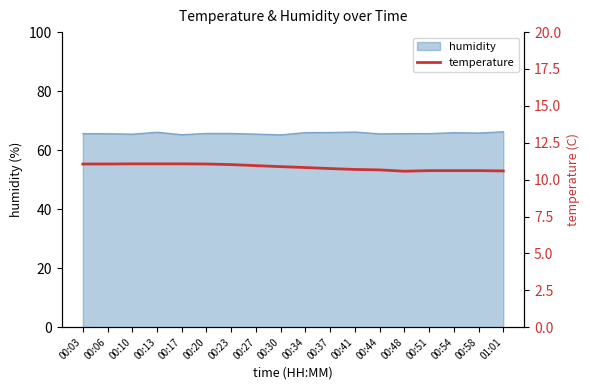

What is the lowest value of the humidity series?

65.2